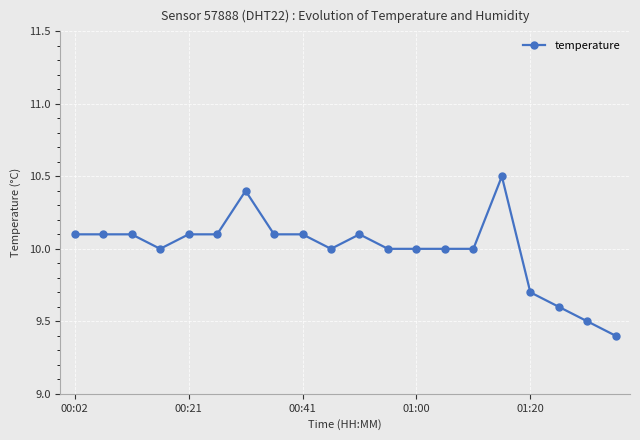

What is the greatest value displayed?

10.5